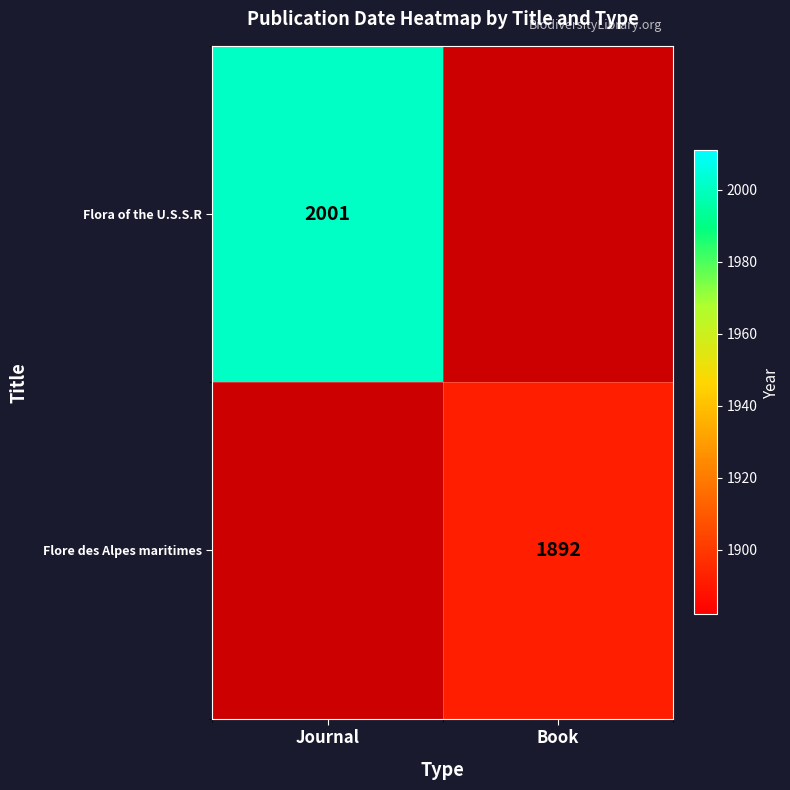

The value of Flore des Alpes maritimes at Book is 3340. True or false?

False